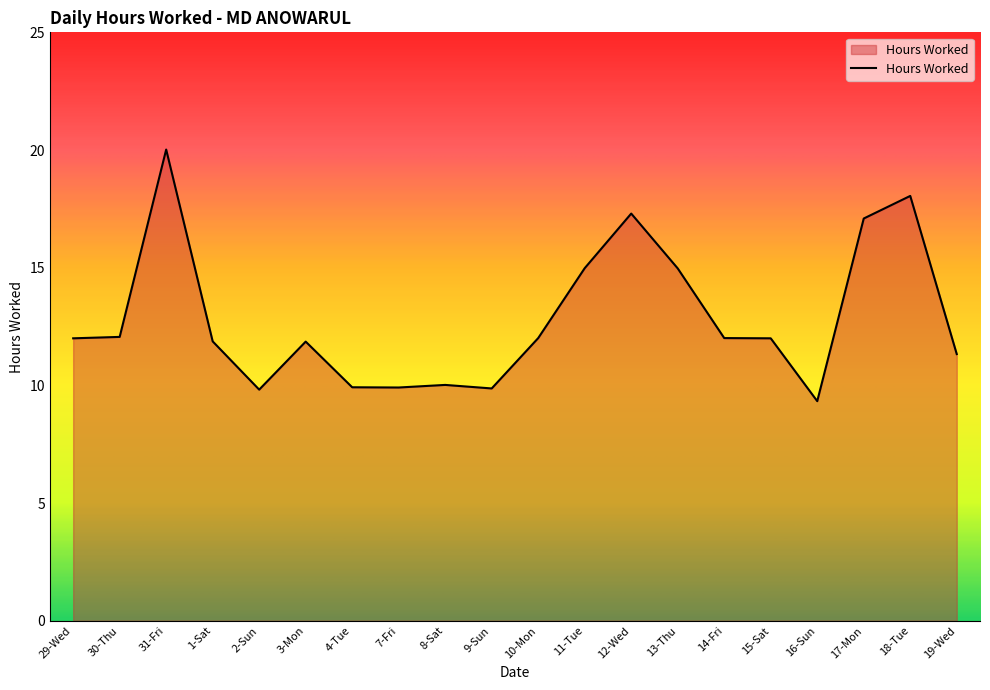

Which label corresponds to the largest value in the chart?

31-Fri